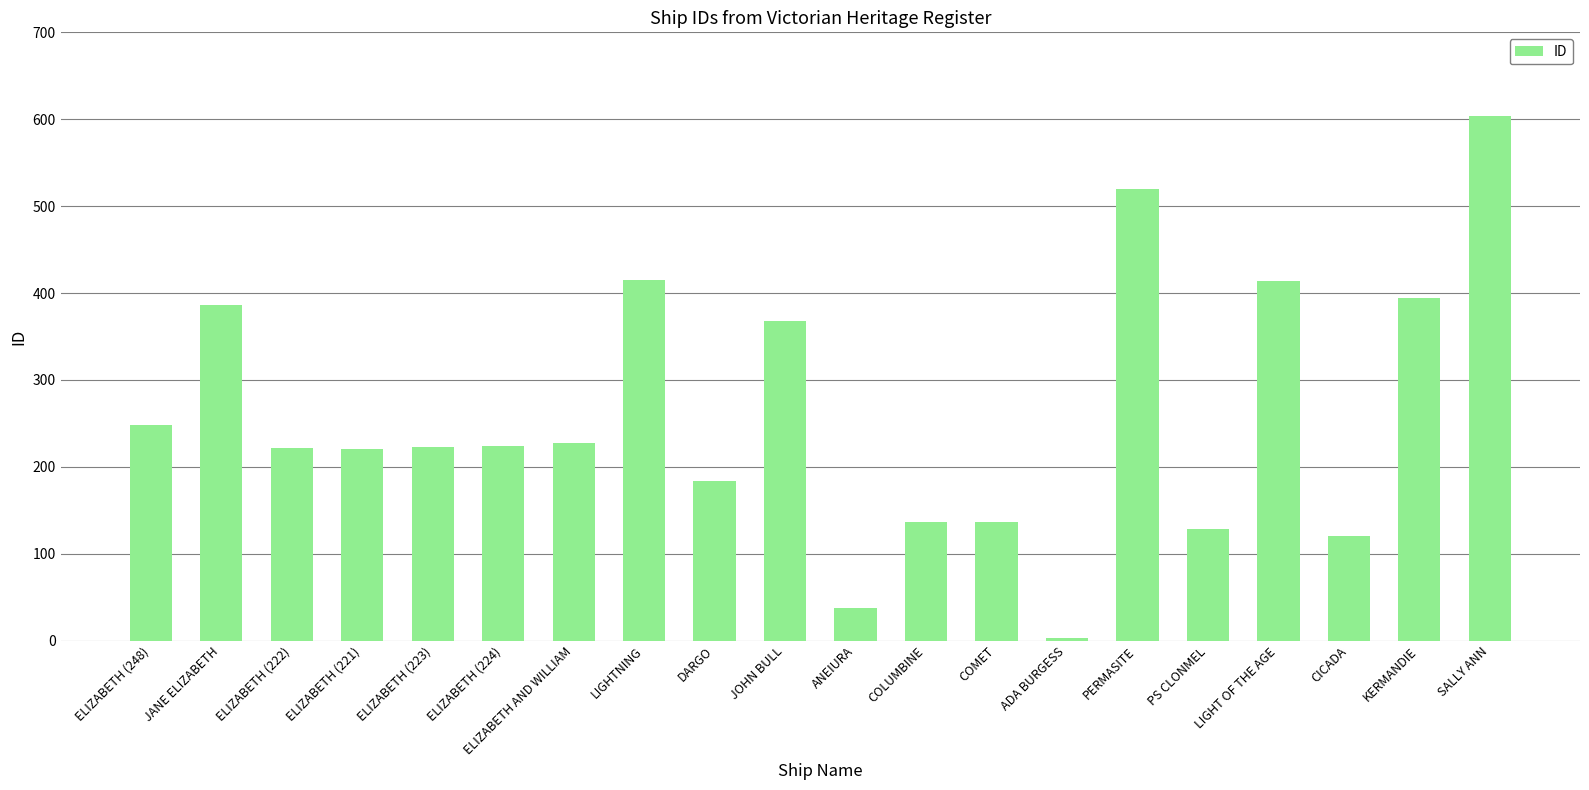

What is the maximum value shown in the chart?

604